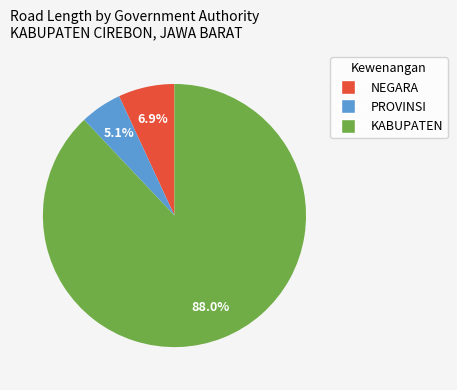

Combined, what portion of the pie is KABUPATEN and NEGARA?

94.9%